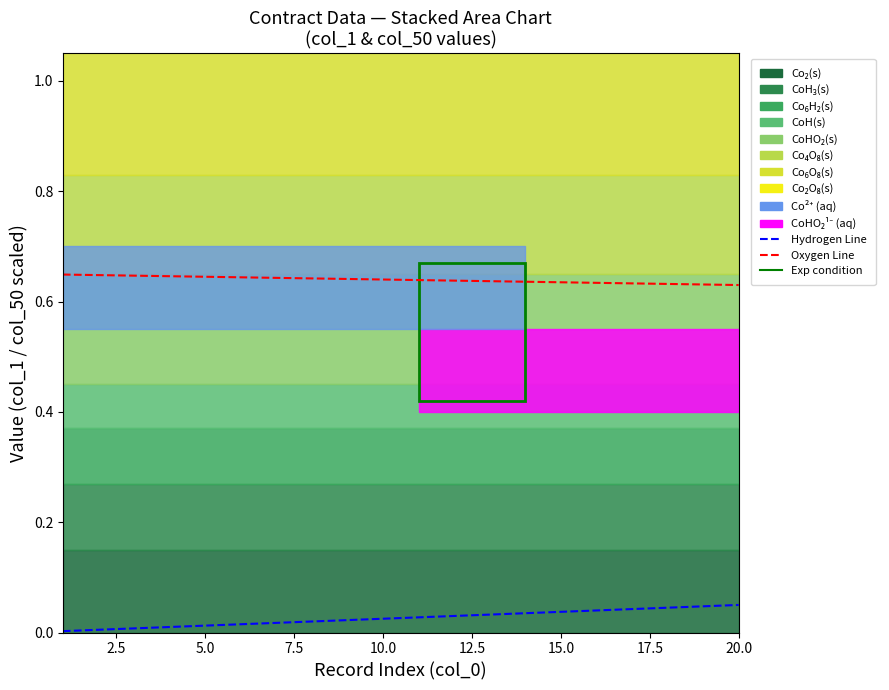

Reading right to left, list all the values displayed in this chart.

Hydrogen Line: 0.1	0.0	0.0	0.0	0.0	0.0	0.0	0.0	0.0	0.0	0.0	0.0	0.0	0.0	0.0	0.0	0.0	0.0	0.0	0.0
Oxygen Line: 0.6	0.6	0.6	0.6	0.6	0.6	0.6	0.6	0.6	0.6	0.6	0.6	0.6	0.6	0.6	0.6	0.6	0.6	0.6	0.6